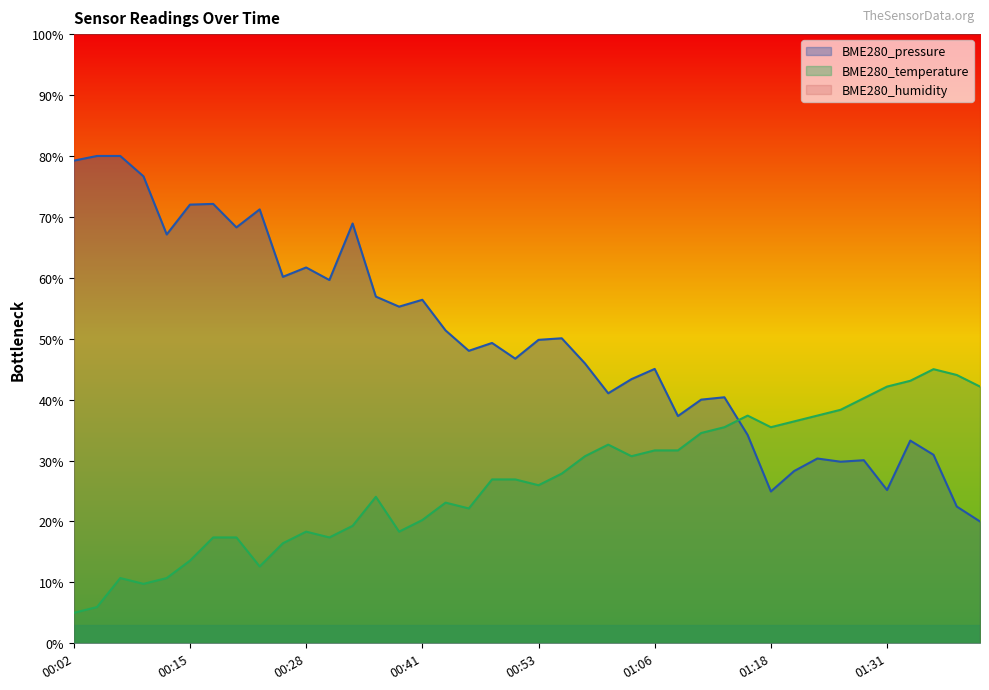

After their last crossing, which series has the higher values: BME280_pressure or BME280_temperature?

BME280_temperature